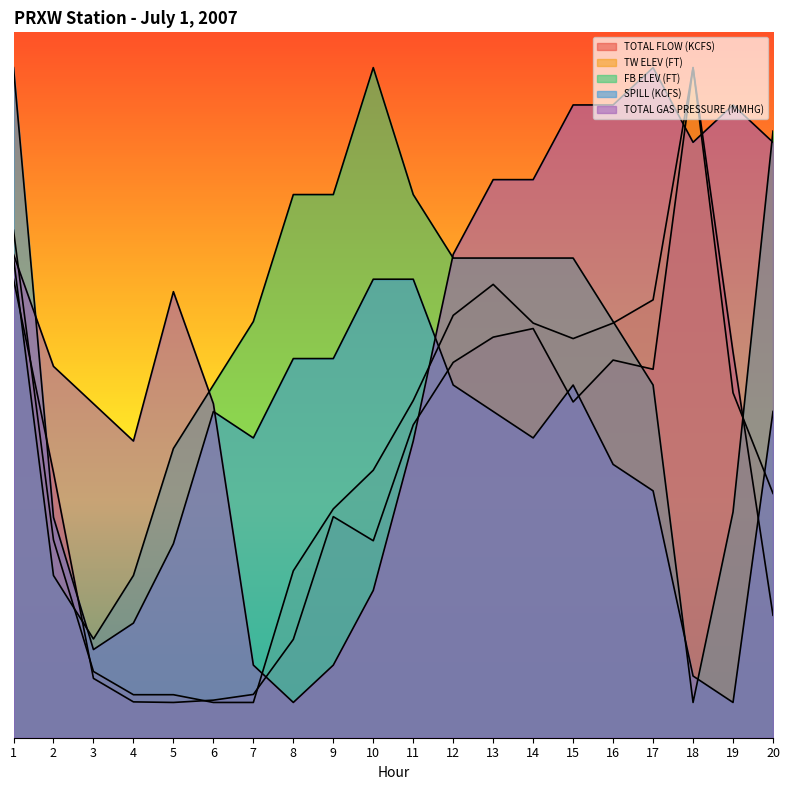

How many values in the TOTAL FLOW (KCFS) series are below 443?

10